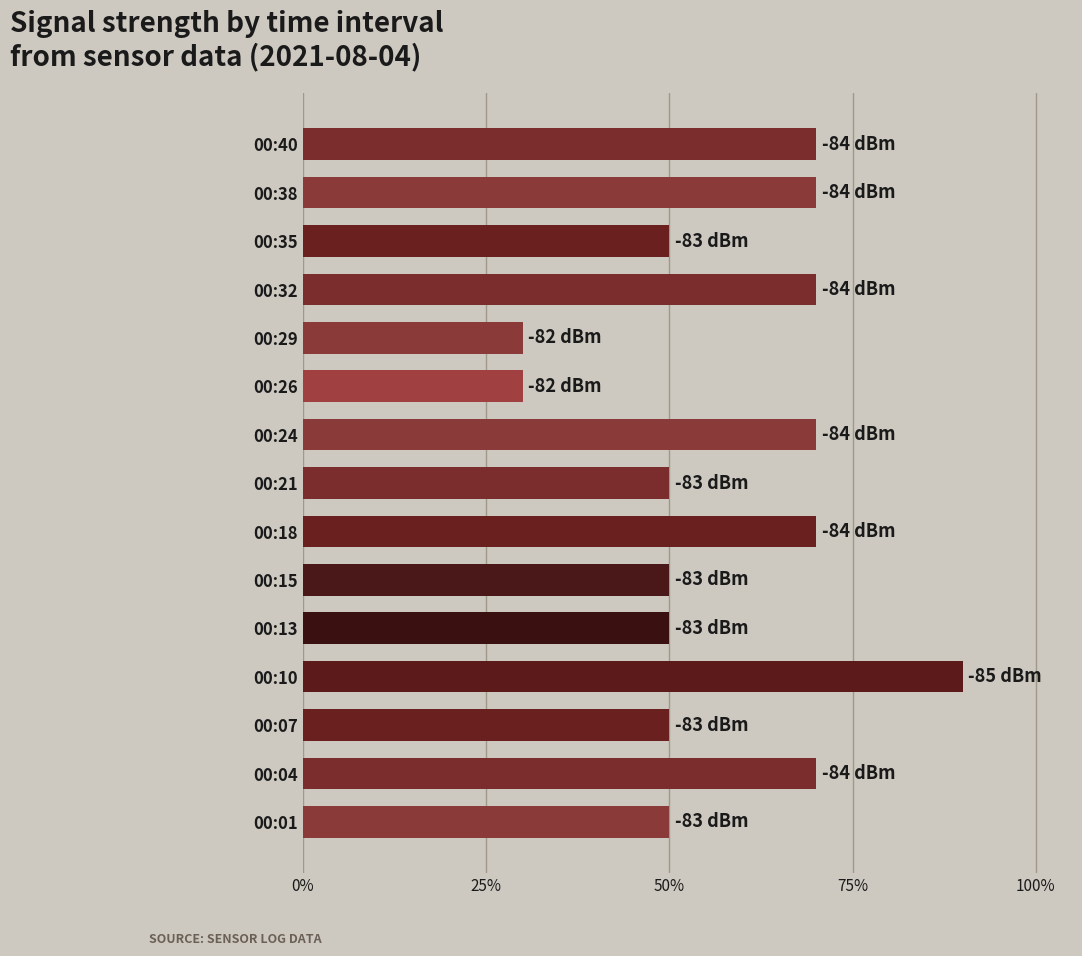

What is the difference between the maximum and minimum values?

60